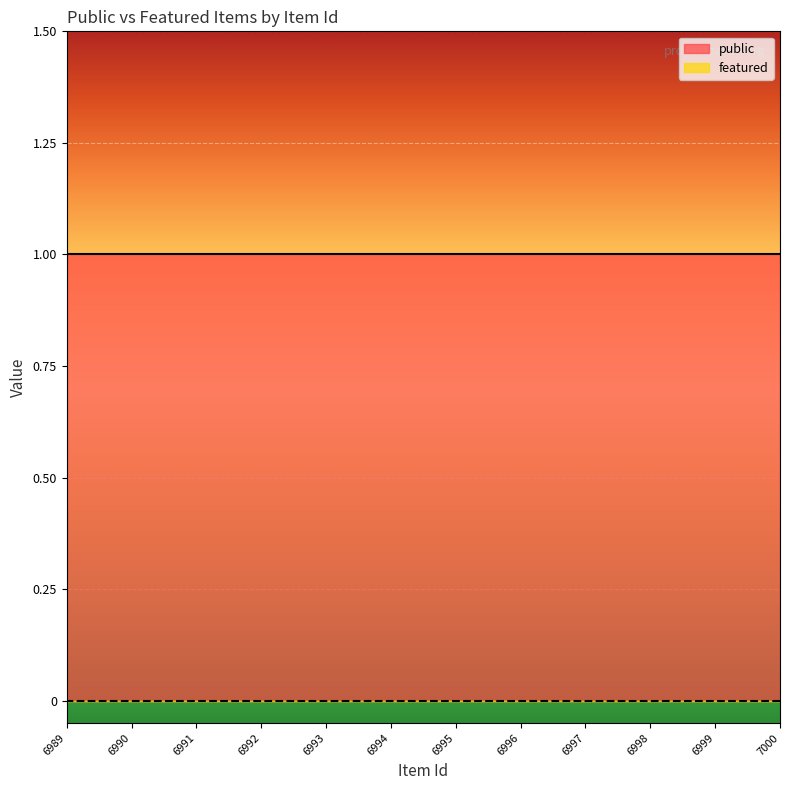

At 6994, list the series in order from smallest to largest.

featured, public